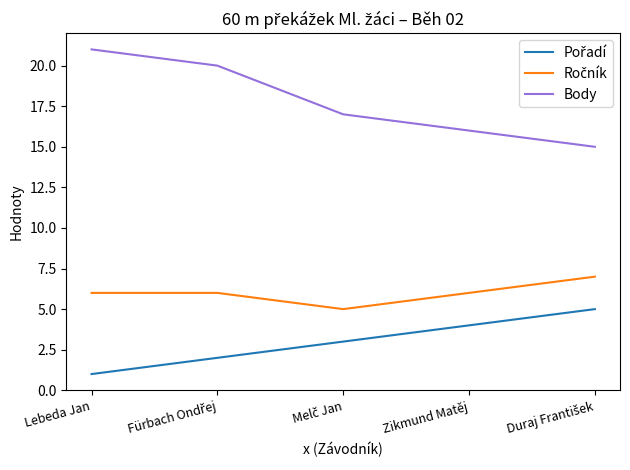

Which series has the largest range (max minus min)?

Body